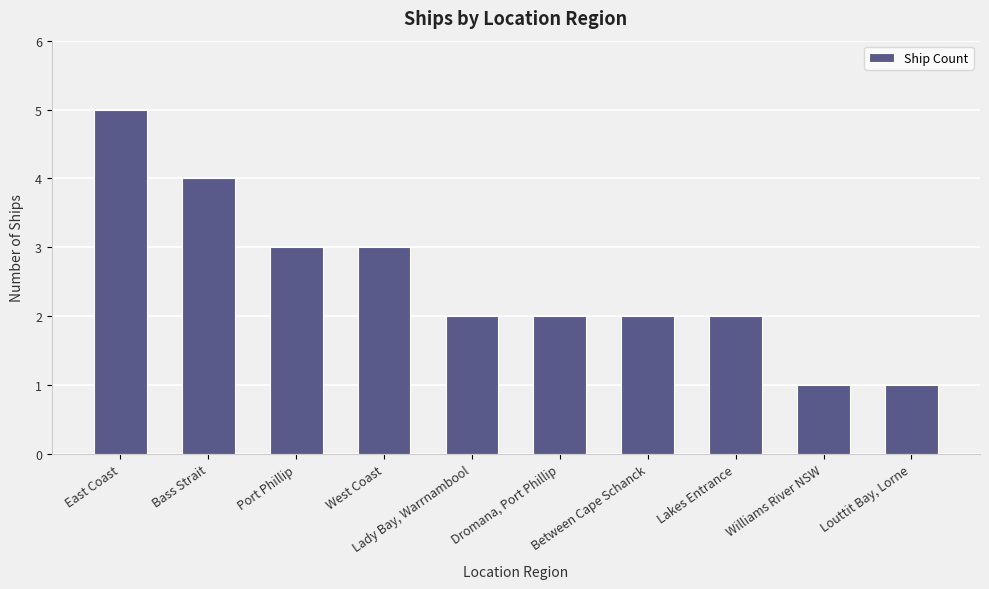

Reading left to right, extract all data points from this chart.

5	4	3	3	2	2	2	2	1	1